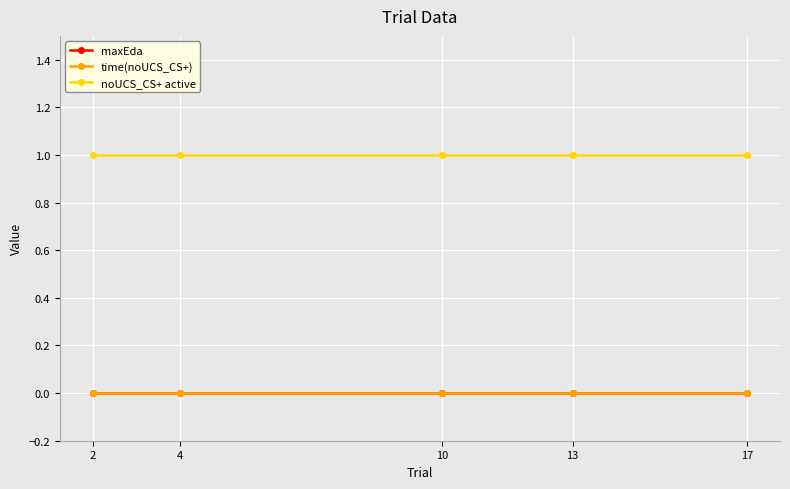

Does the chart display data point markers on the line(s)?

Yes